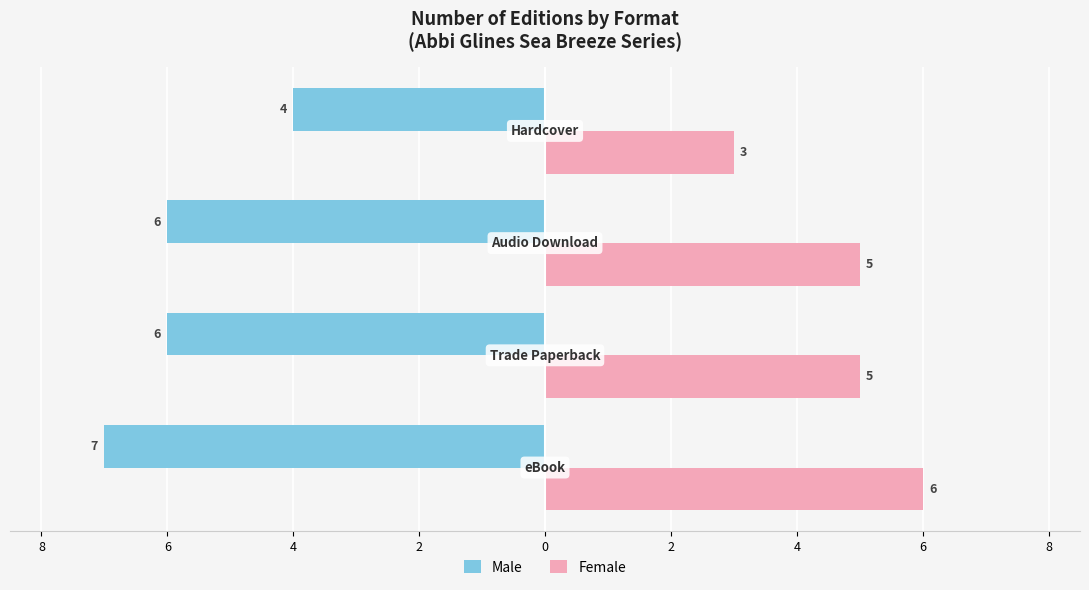

What are all the series names shown in the legend?

Male, Female